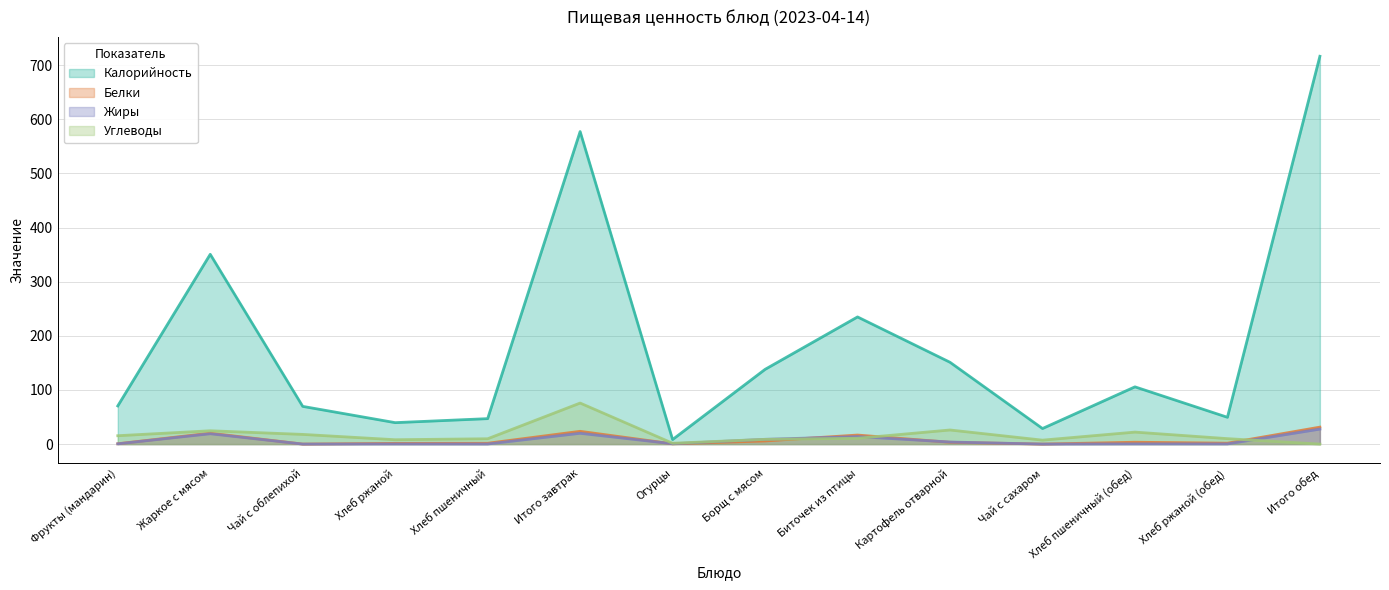

At which label does Белки first exceed 3?

Жаркое с мясом